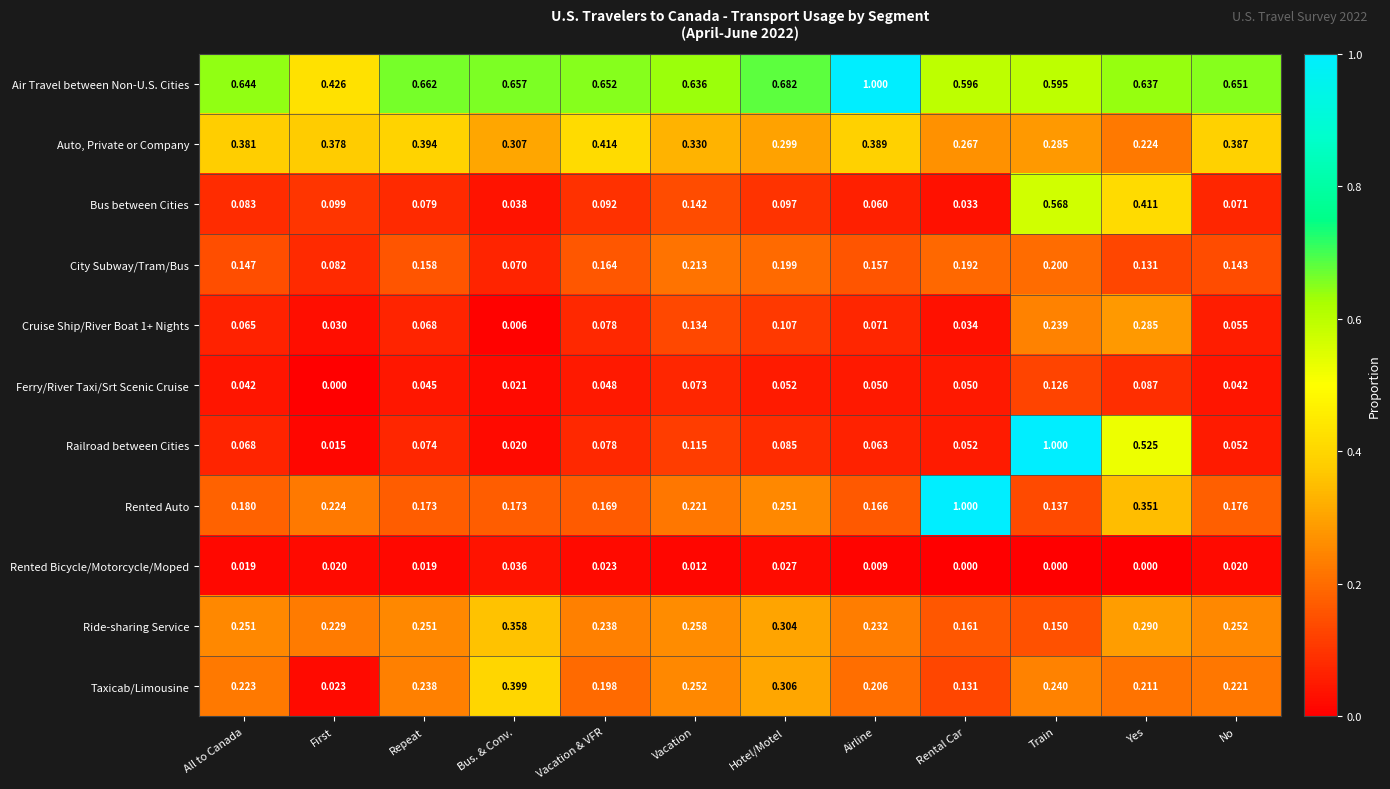

Where is Railroad between Cities nearest to the value 0?

First